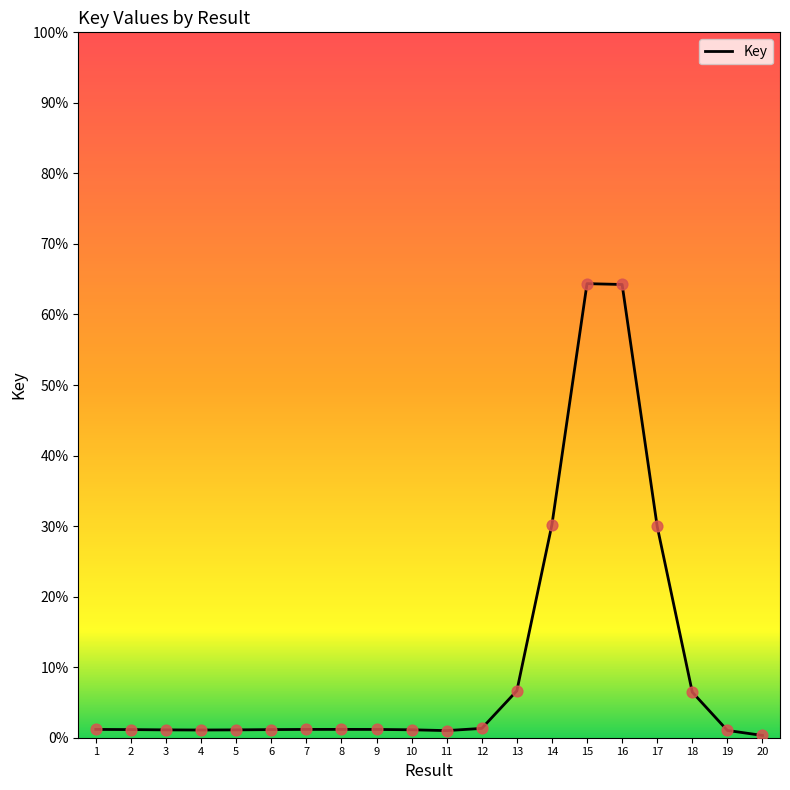

What is the ratio of the value at 4 to the value at 12?

0.8